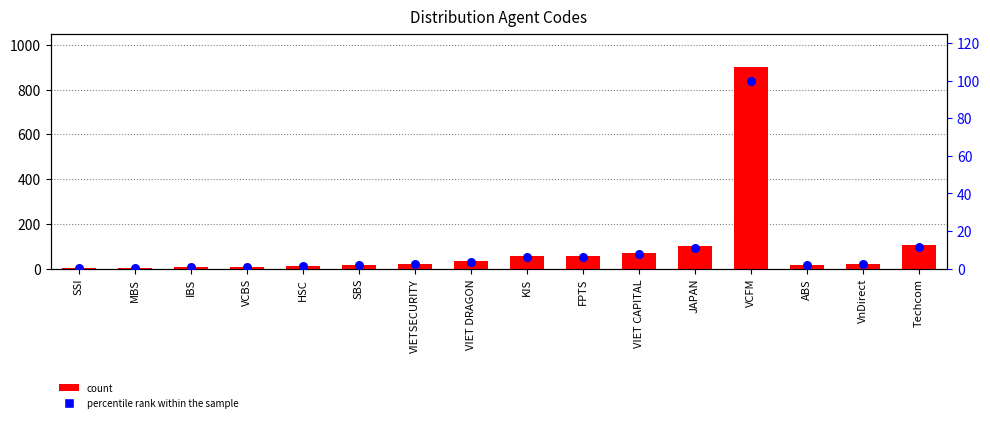

Which series contains the lowest Y value?

percentile rank within the sample